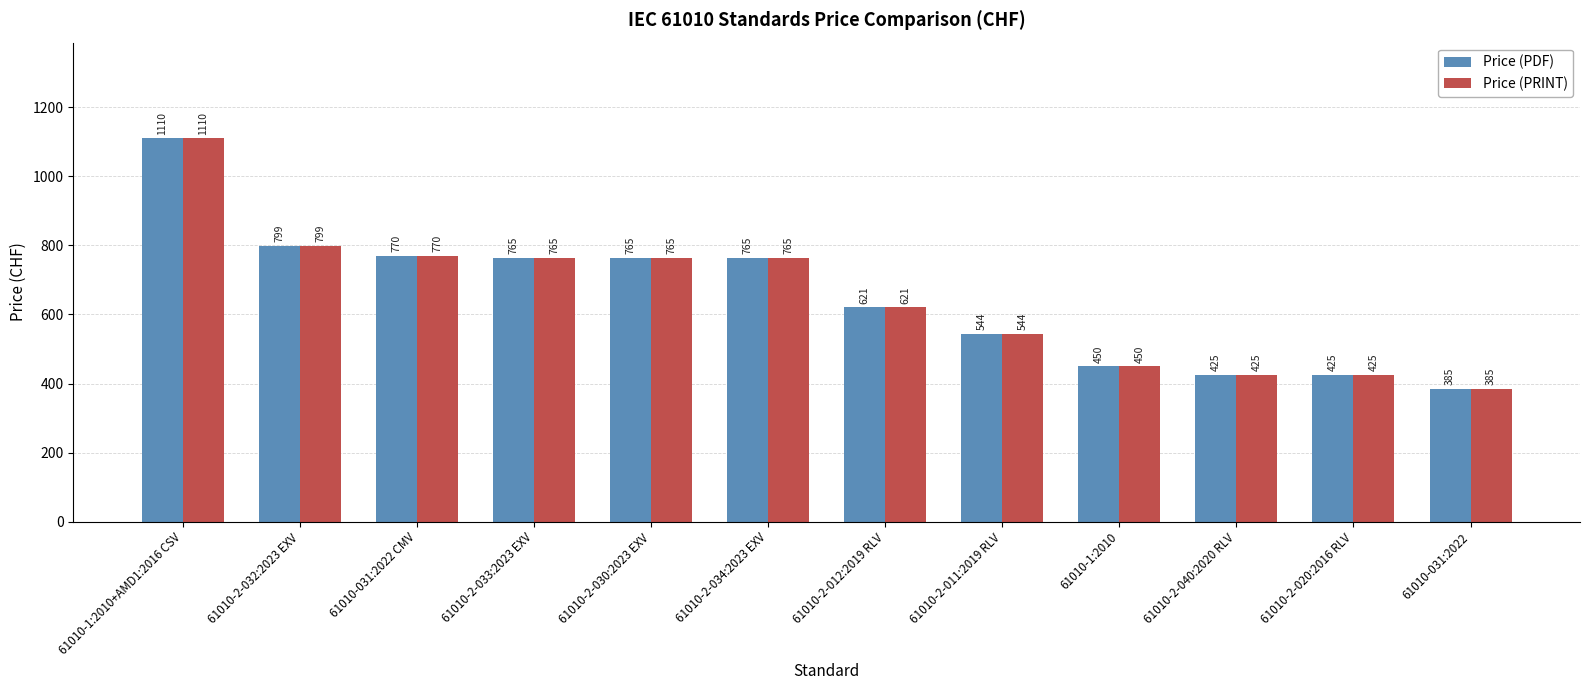

What is the approximate value of Price (PRINT) at 61010-2-030:2023 EXV, to the nearest 100?

800